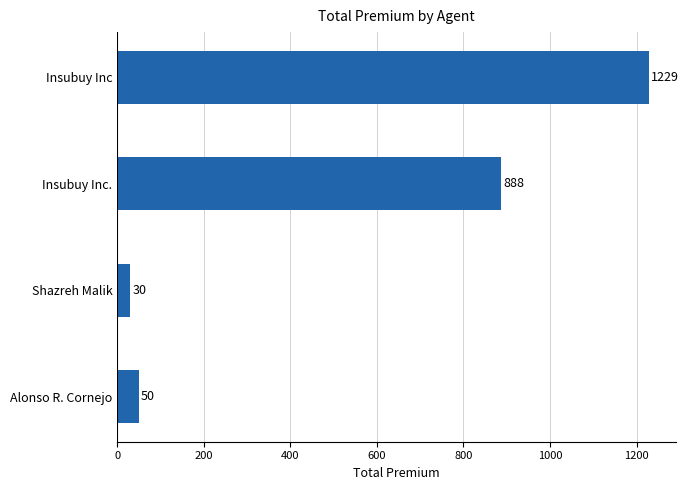

Where is the data nearest to the value 629?

Insubuy Inc.